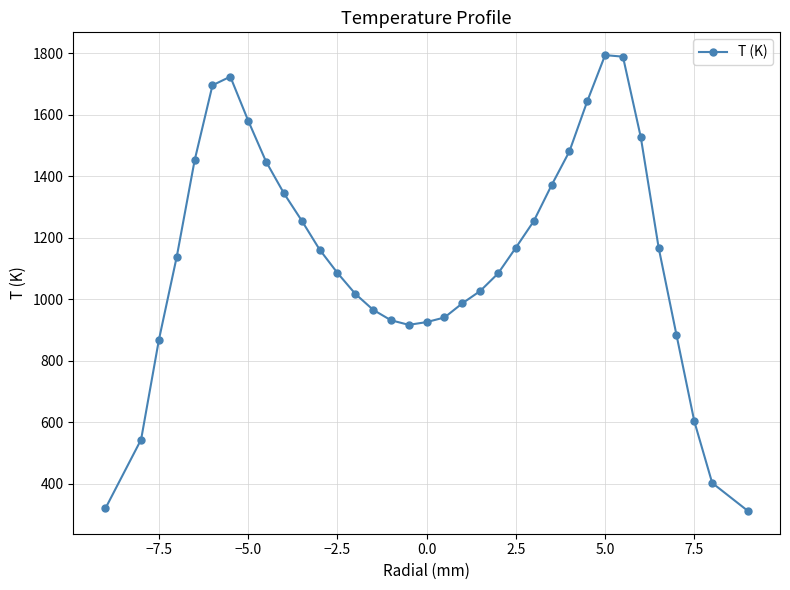

Count the number of categories in the chart.

35